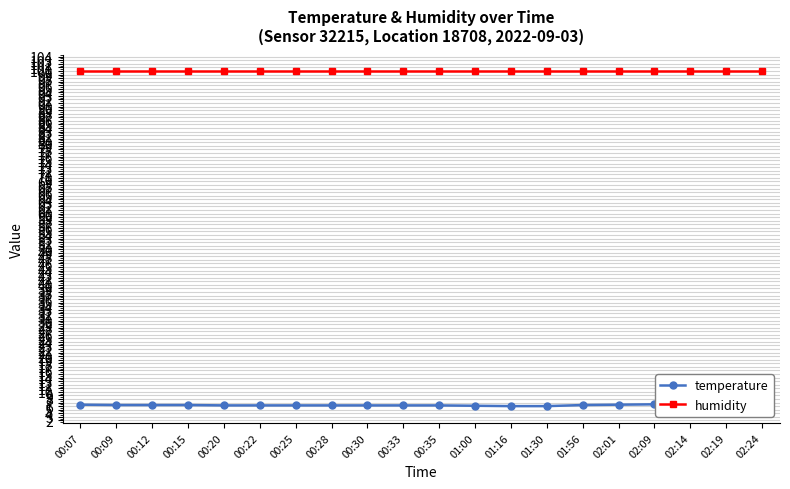

At which label is temperature closest to 6?

01:16